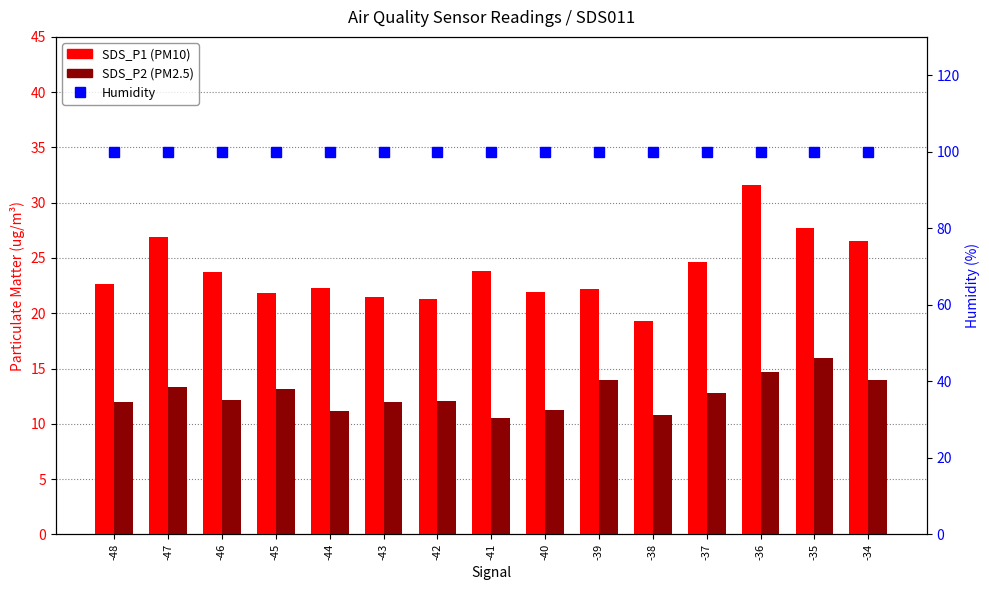

Which category has the lowest value in the SDS_P2 series?

-41